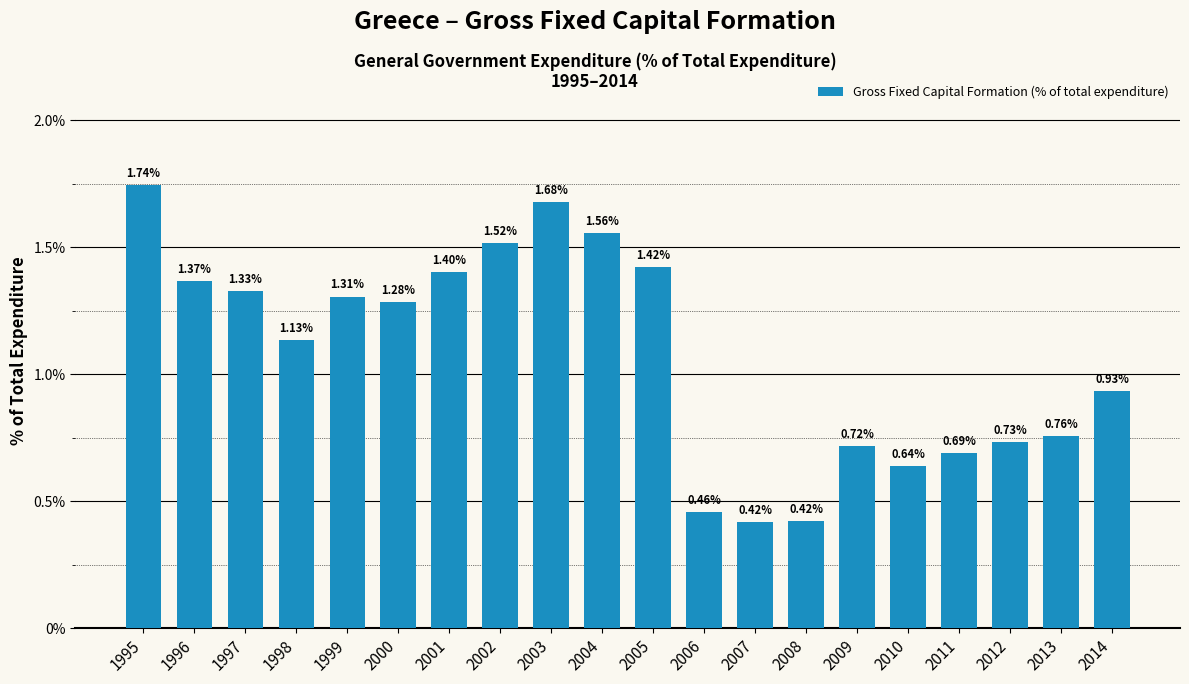

Between 1995 and 2000, which is larger?

1995